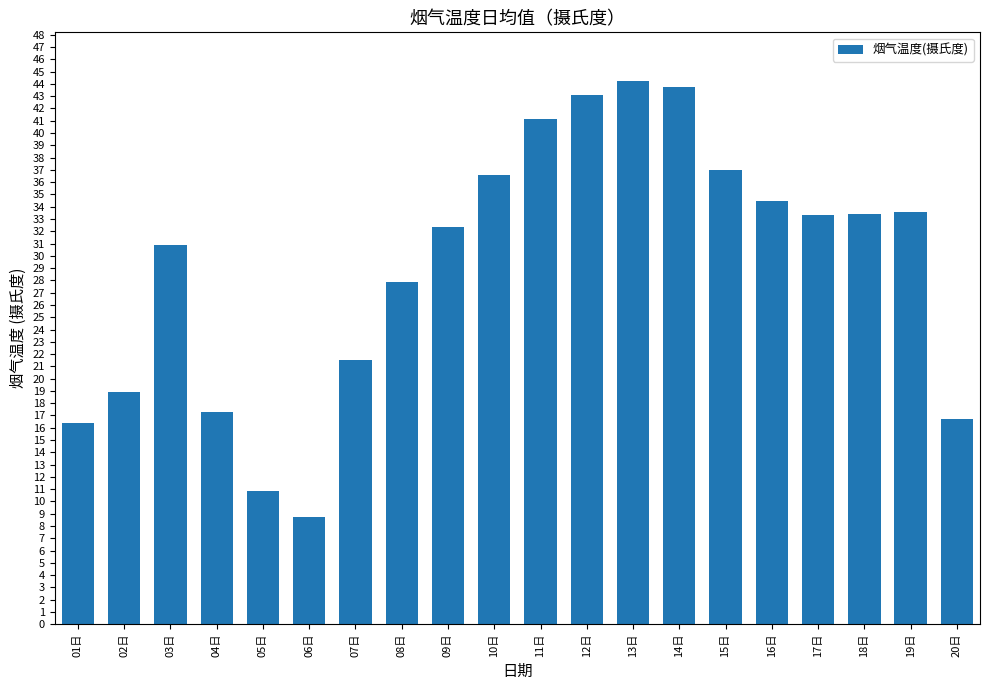

The value at 11日 is 62.0. True or false?

False